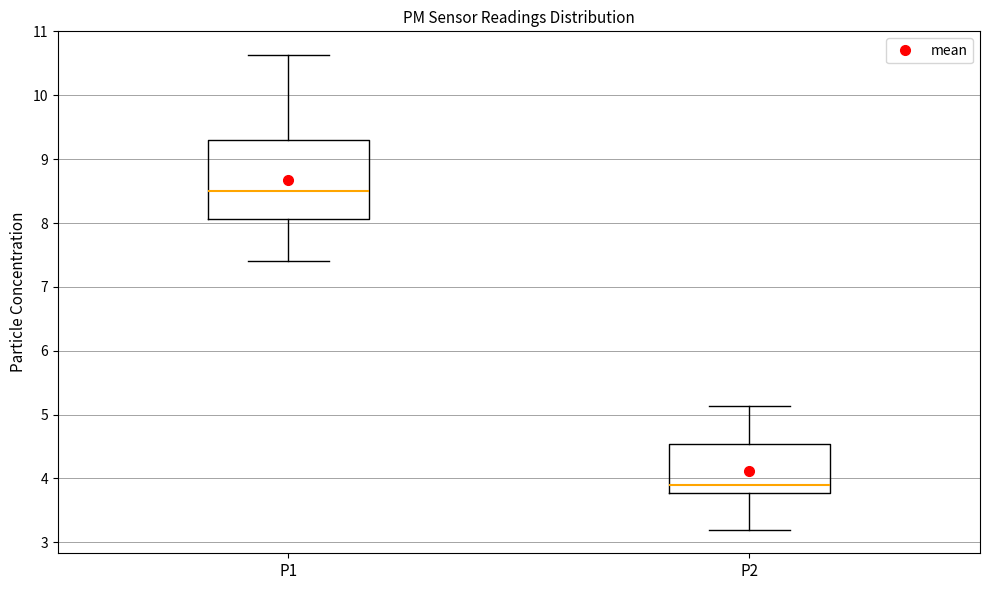

Reading left to right, transcribe this box plot: for each box, give where its median line is, the range the box spans, and where its two whiskers end, as read against the y-axis. The values are not printed on the chart, so give them approximately, as read against the axis.

P1: median 8.5, box 8.1 to 9.3, whiskers 7.4 to 10.6
P2: median 3.9, box 3.8 to 4.5, whiskers 3.2 to 5.1